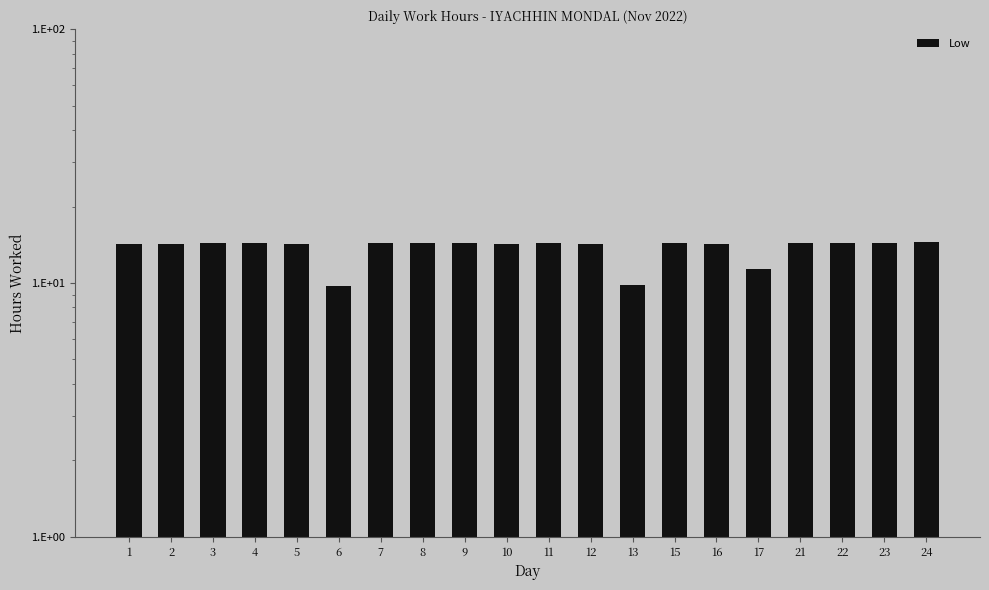

List the labels in order of value, largest first.

24, 11, 15, 23, 8, 22, 4, 7, 3, 9, 21, 1, 10, 12, 2, 5, 16, 17, 13, 6